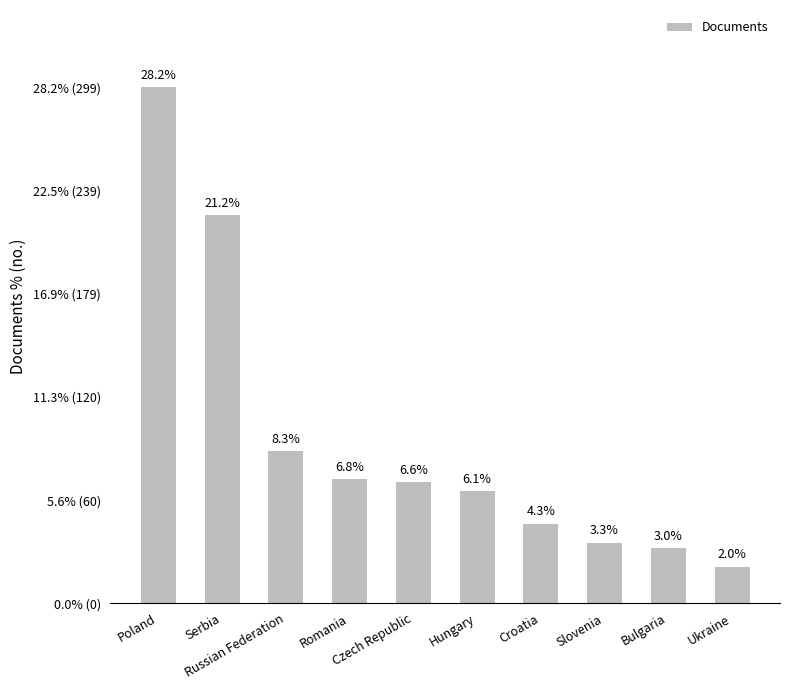

Which label corresponds to the smallest value in the chart?

Ukraine